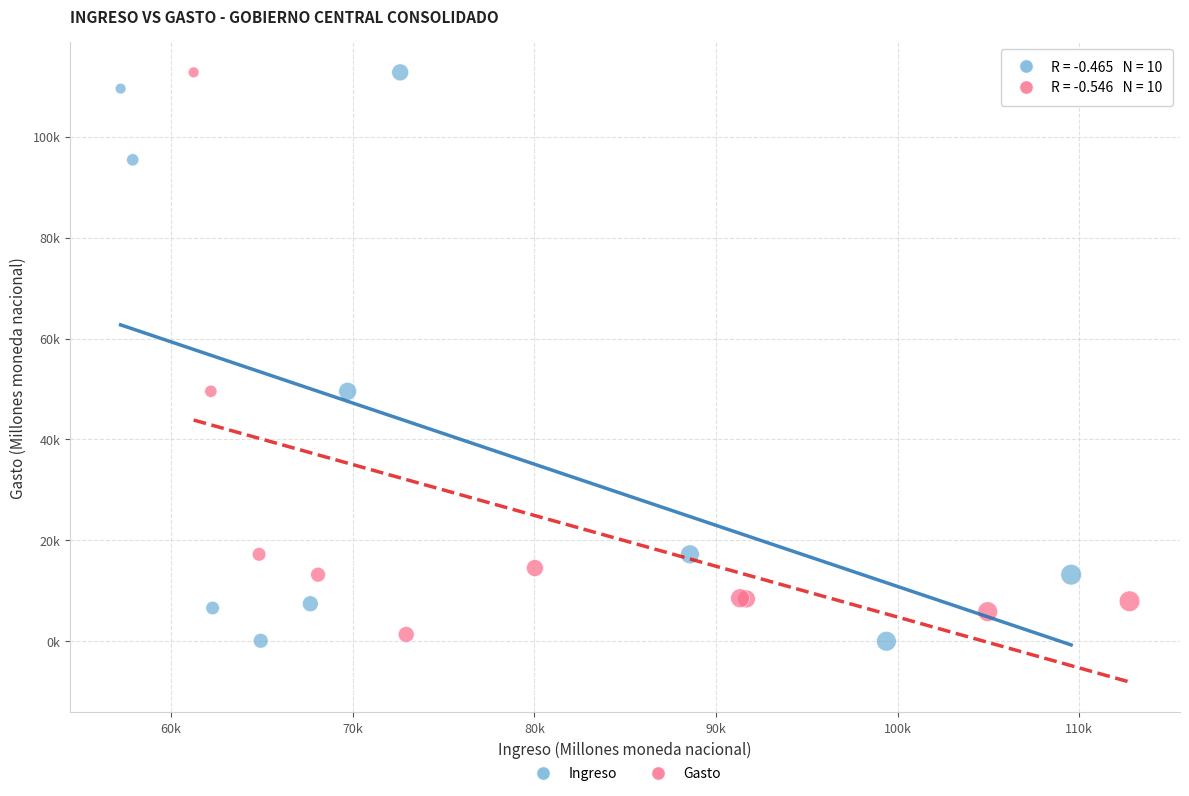

What are all the series names shown in the legend?

Ingreso, Gasto